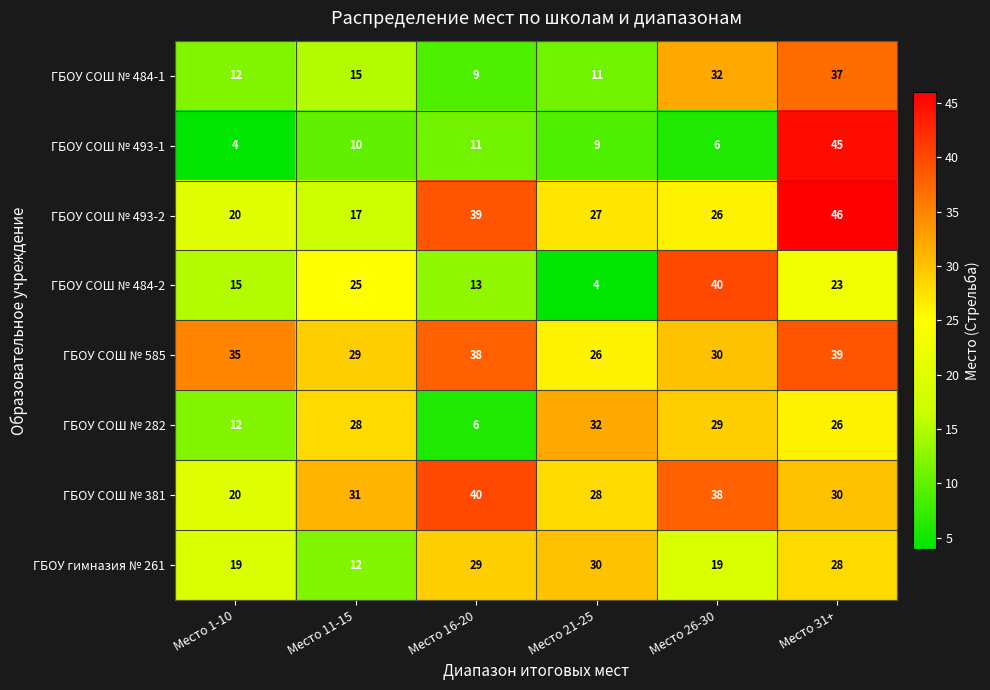

What is the spread (max minus min) of values at Место 21-25?

28